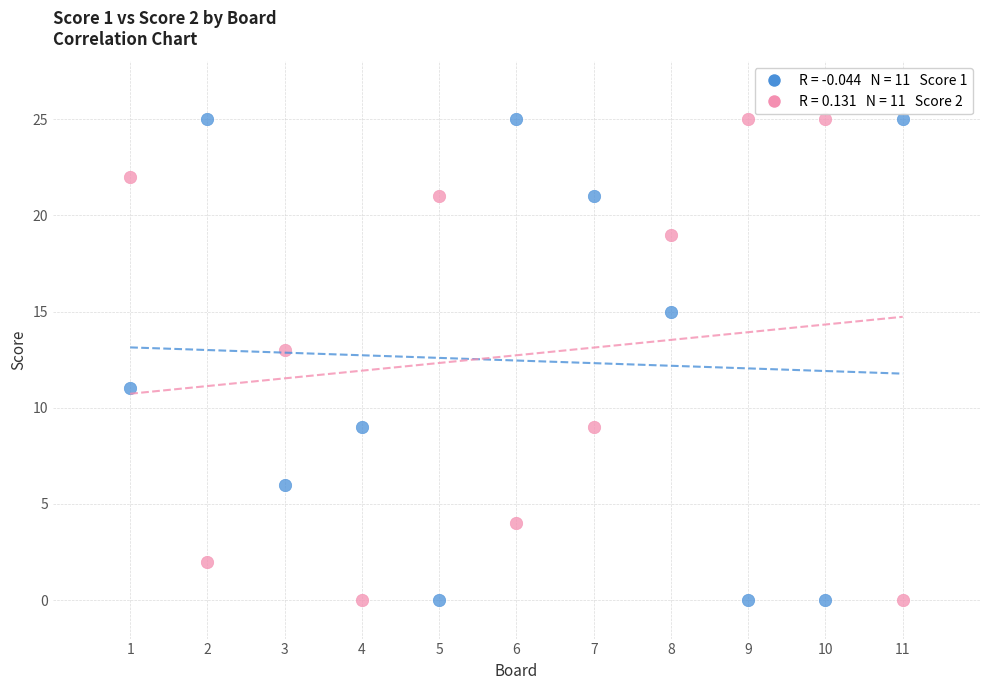

Across all data points, what is the range of X values (max minus min)?

10